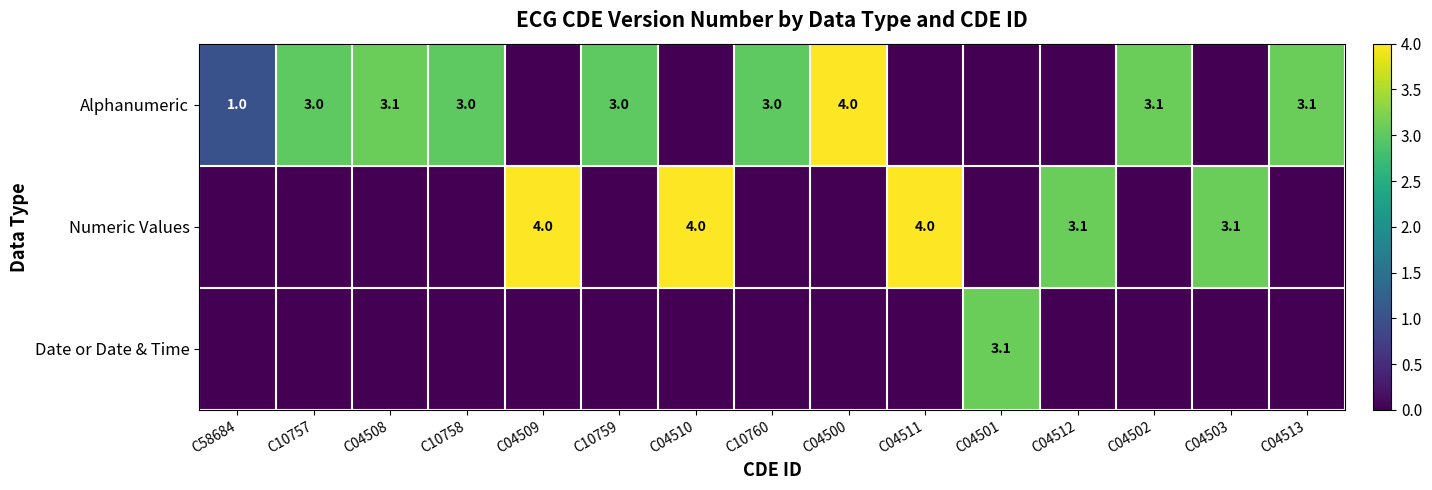

The value of Alphanumeric at C04513 is 4.6. True or false?

False